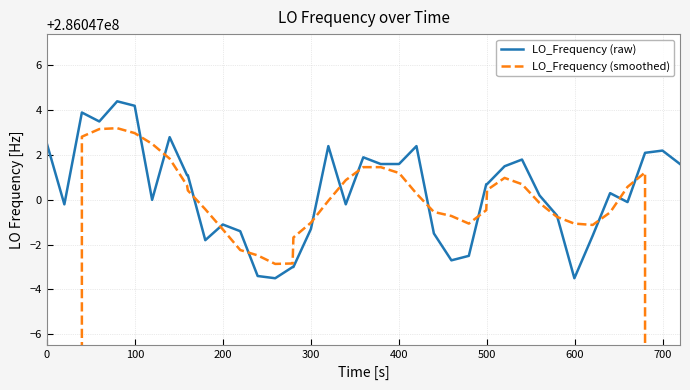

What is the average value of the LO_Frequency (smoothed) series?

277465590.3